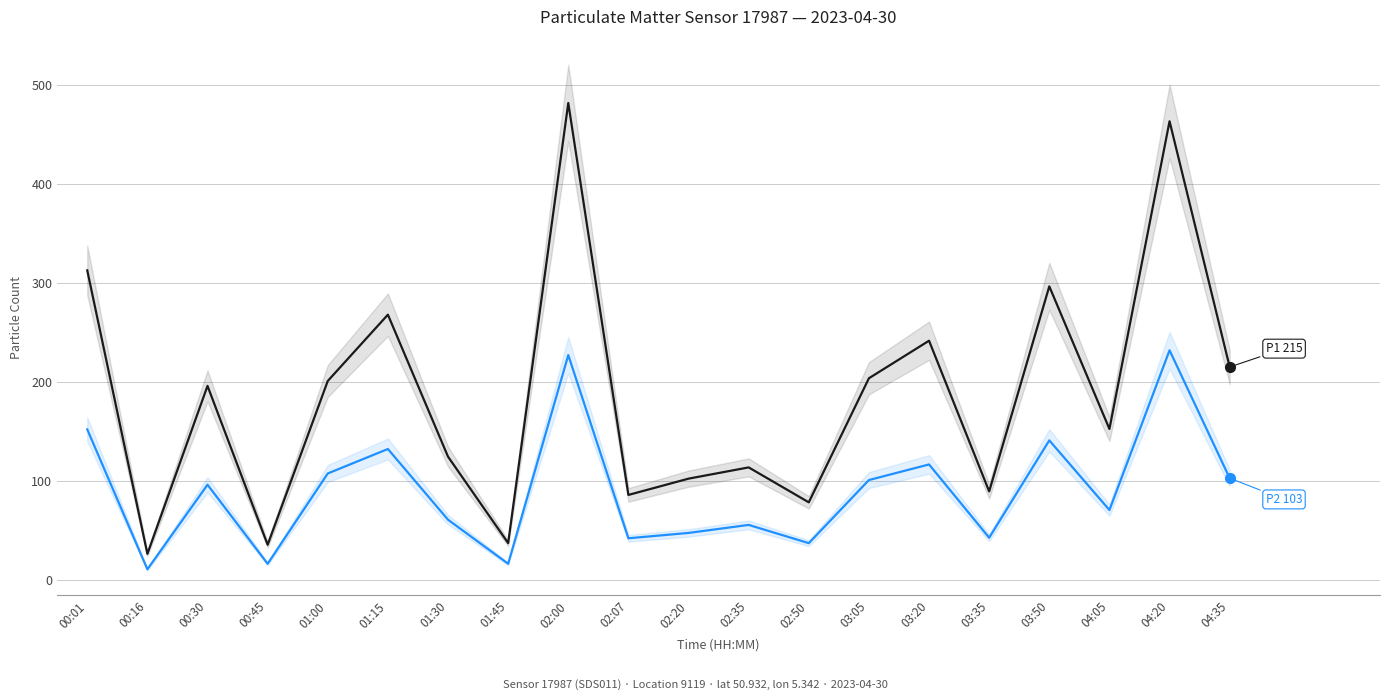

Where is the first local maximum for P1?

00:30